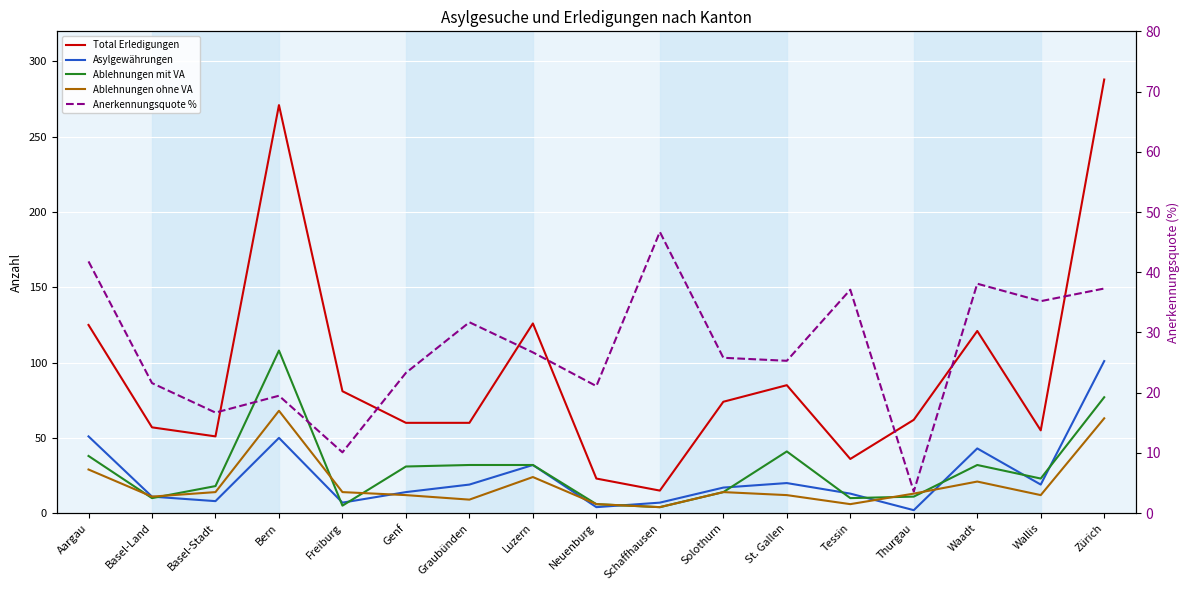

At how many categories does at least one series exceed 74?

7